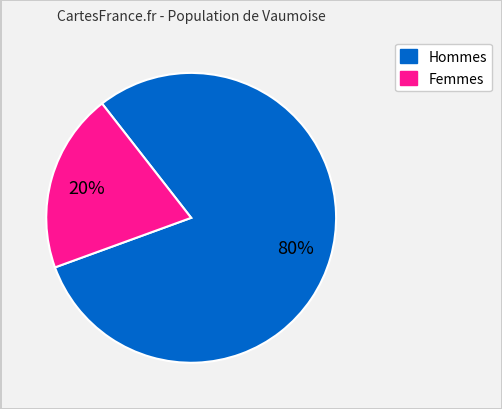

To the nearest percent, what is the average slice percentage?

50%